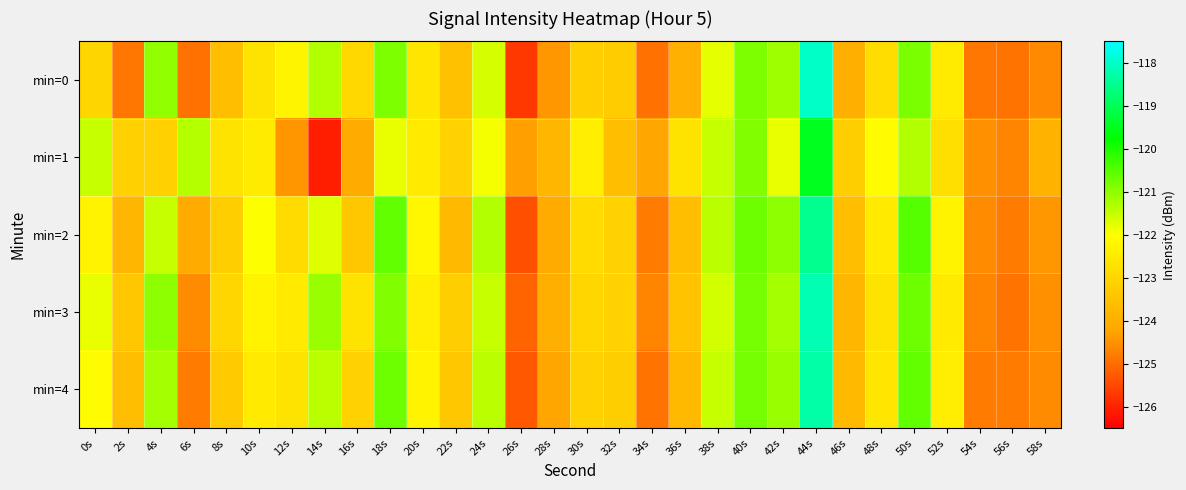

How many series are shown in this chart?

5